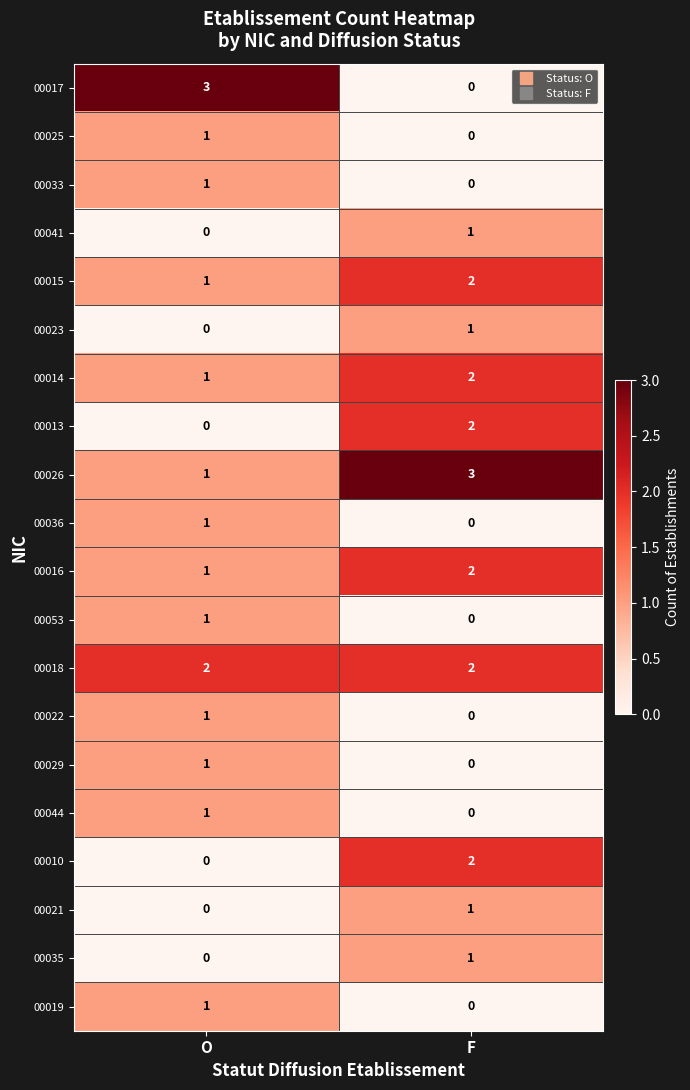

At how many categories does at least one series exceed 1?

2